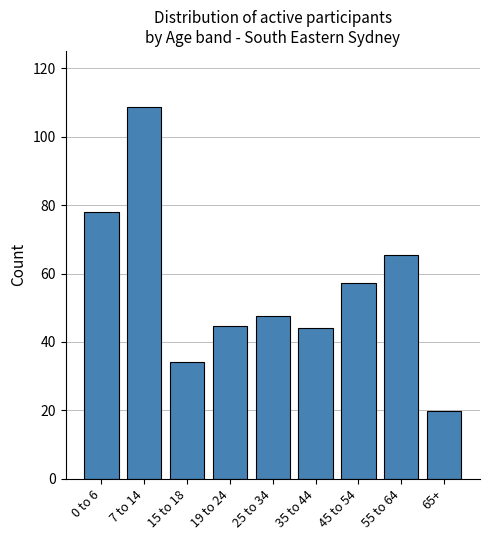

Reading left to right, extract all data points from this chart.

78.1	108.8	34.0	44.7	47.7	44.1	57.1	65.6	19.8